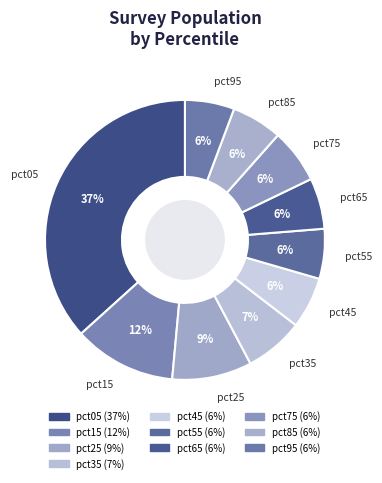

To the nearest percent, what percentage of the pie is pct25?

9%